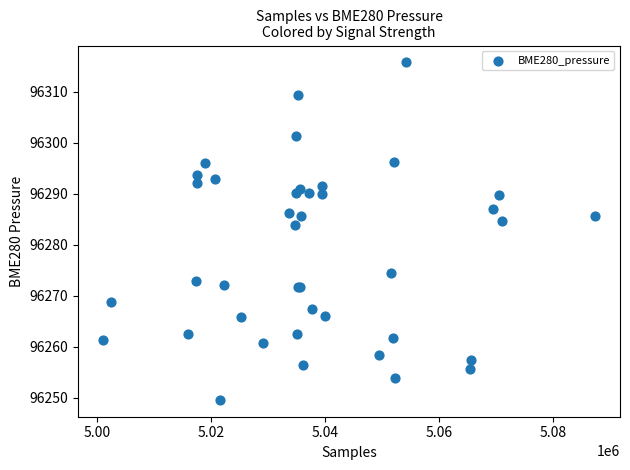

What Y value in the scatter plot is closest to 96282?

96283.8